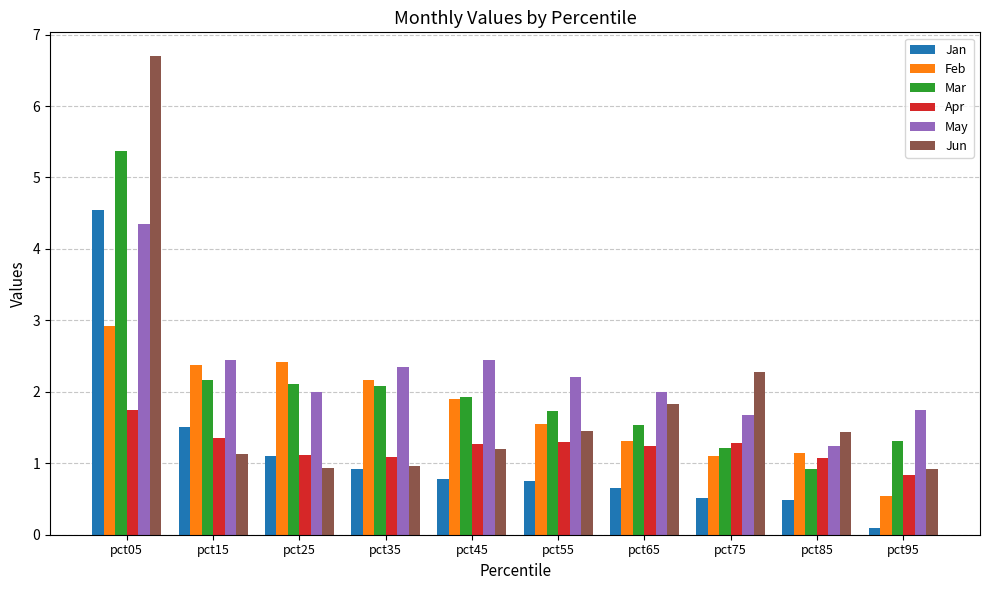

Which category has the highest value in the May series?

pct05